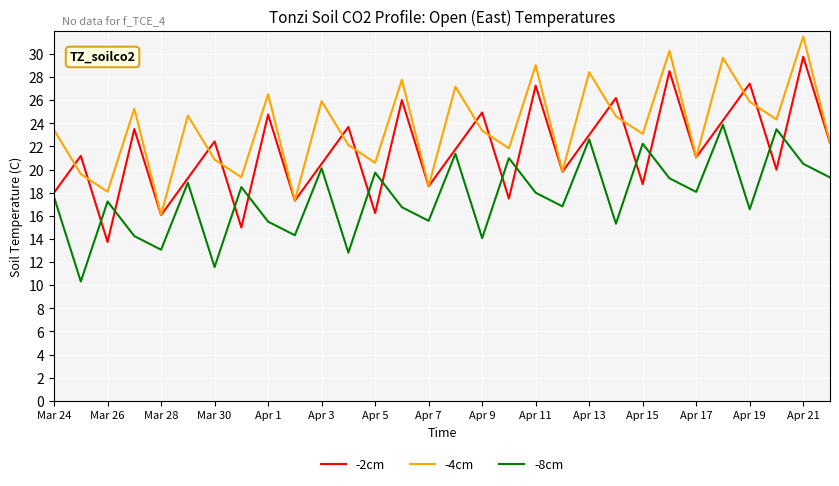

List the series in order of their peak value, lowest first.

-8cm, -2cm, -4cm